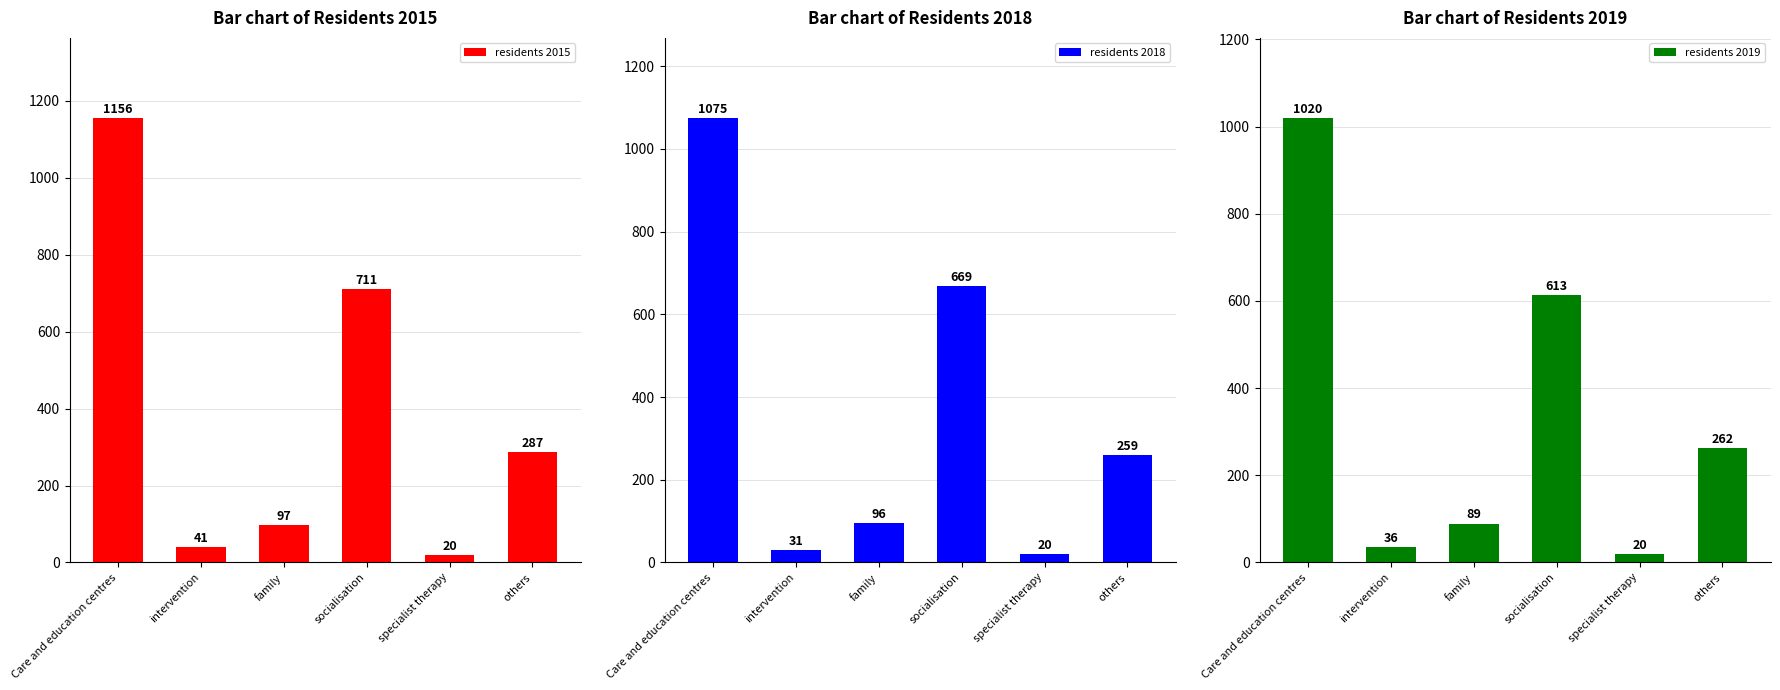

What position from the right is specialist therapy?

2